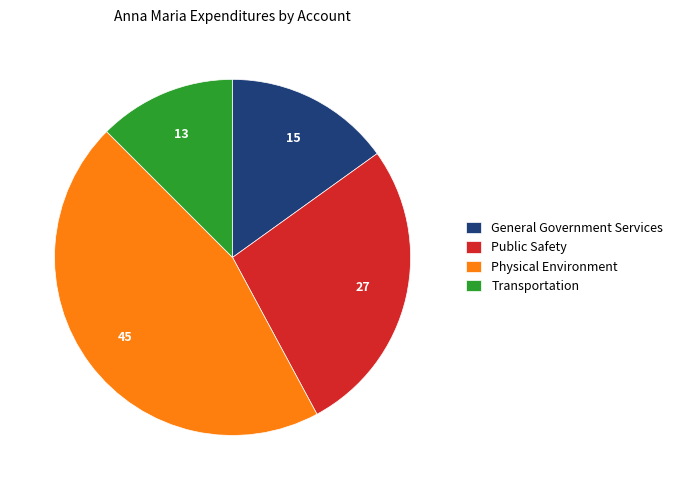

Which slice is the smallest?

Transportation